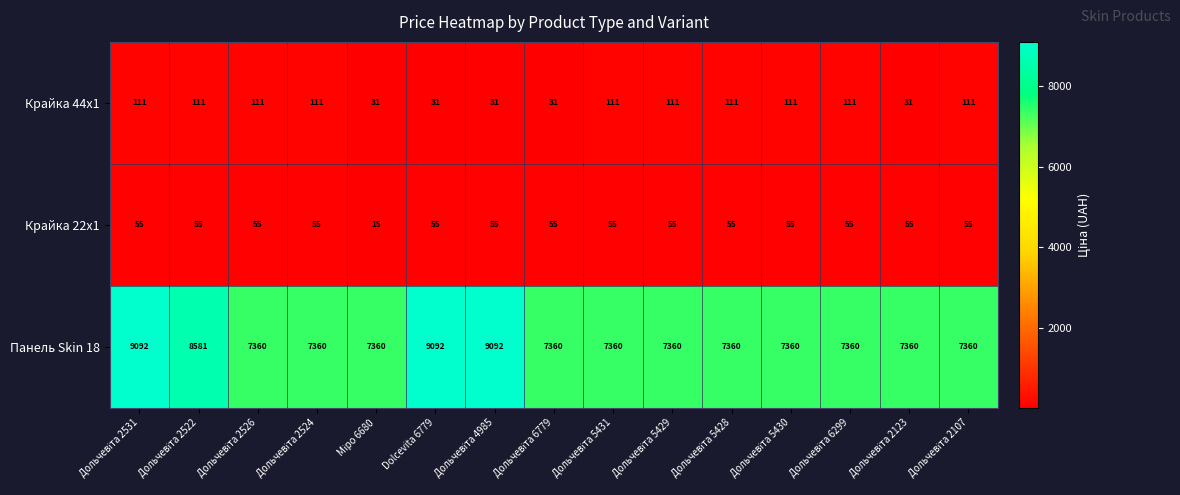

Rank the series by their maximum value, from highest to lowest.

Панель Skin 18, Крайка 44x1, Крайка 22x1